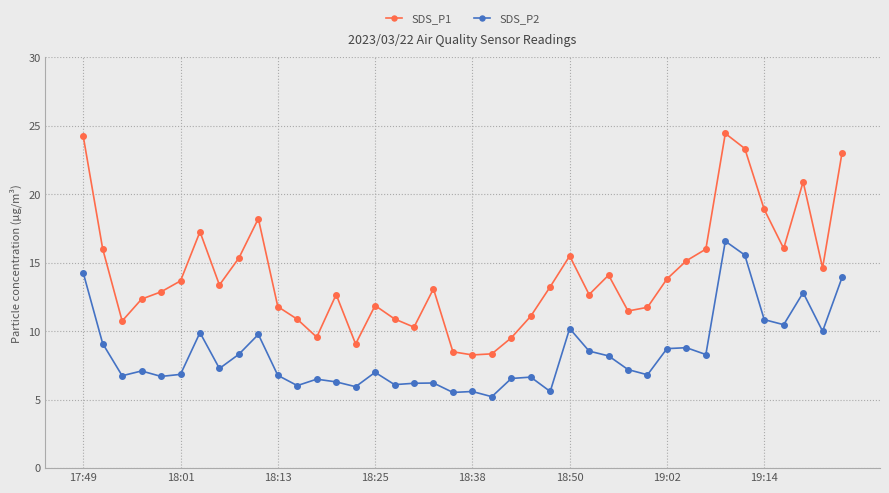

Which series has the widest spread of values?

SDS_P1